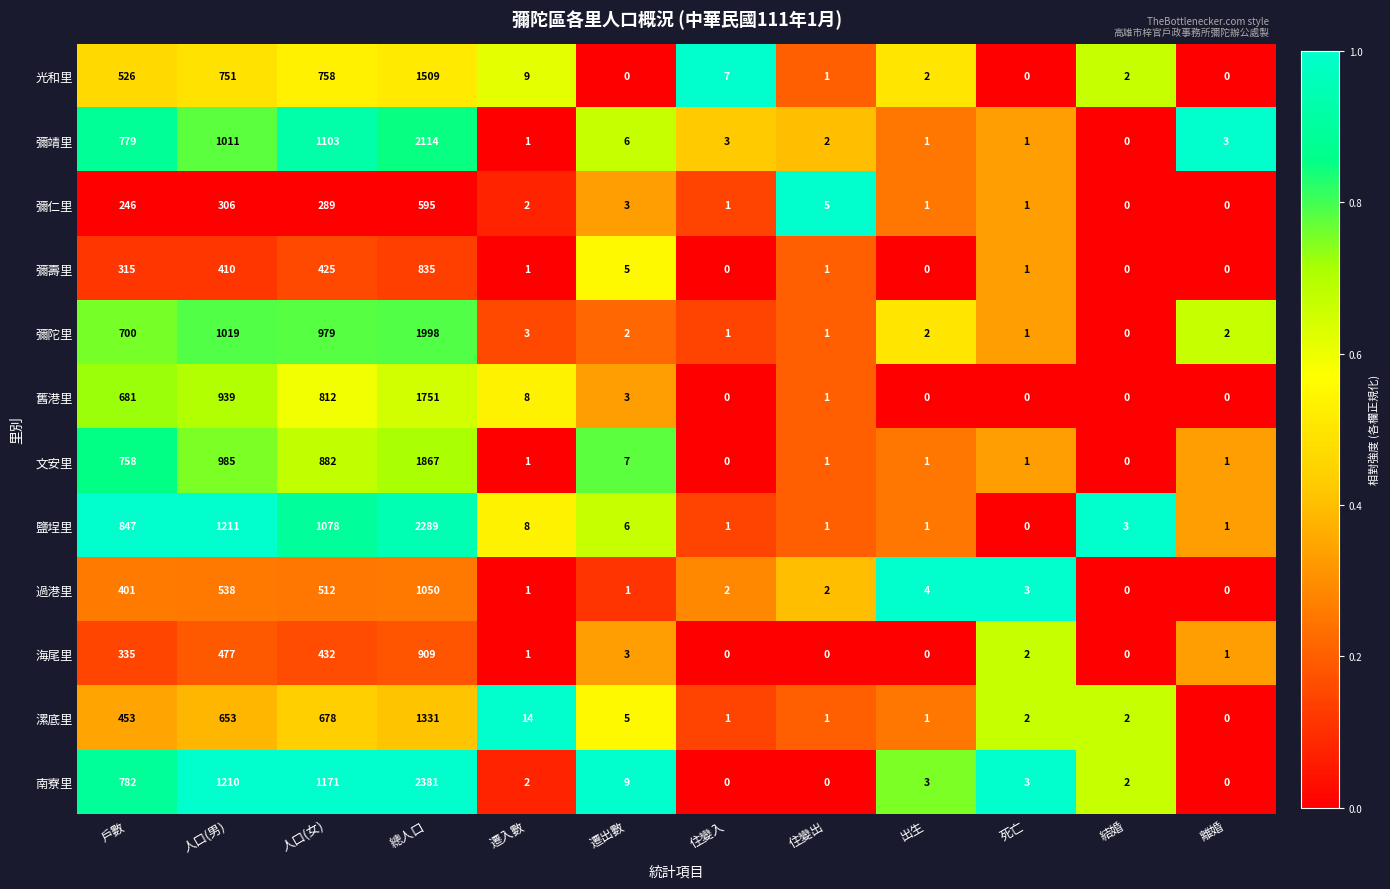

How many data points does each series have?

12